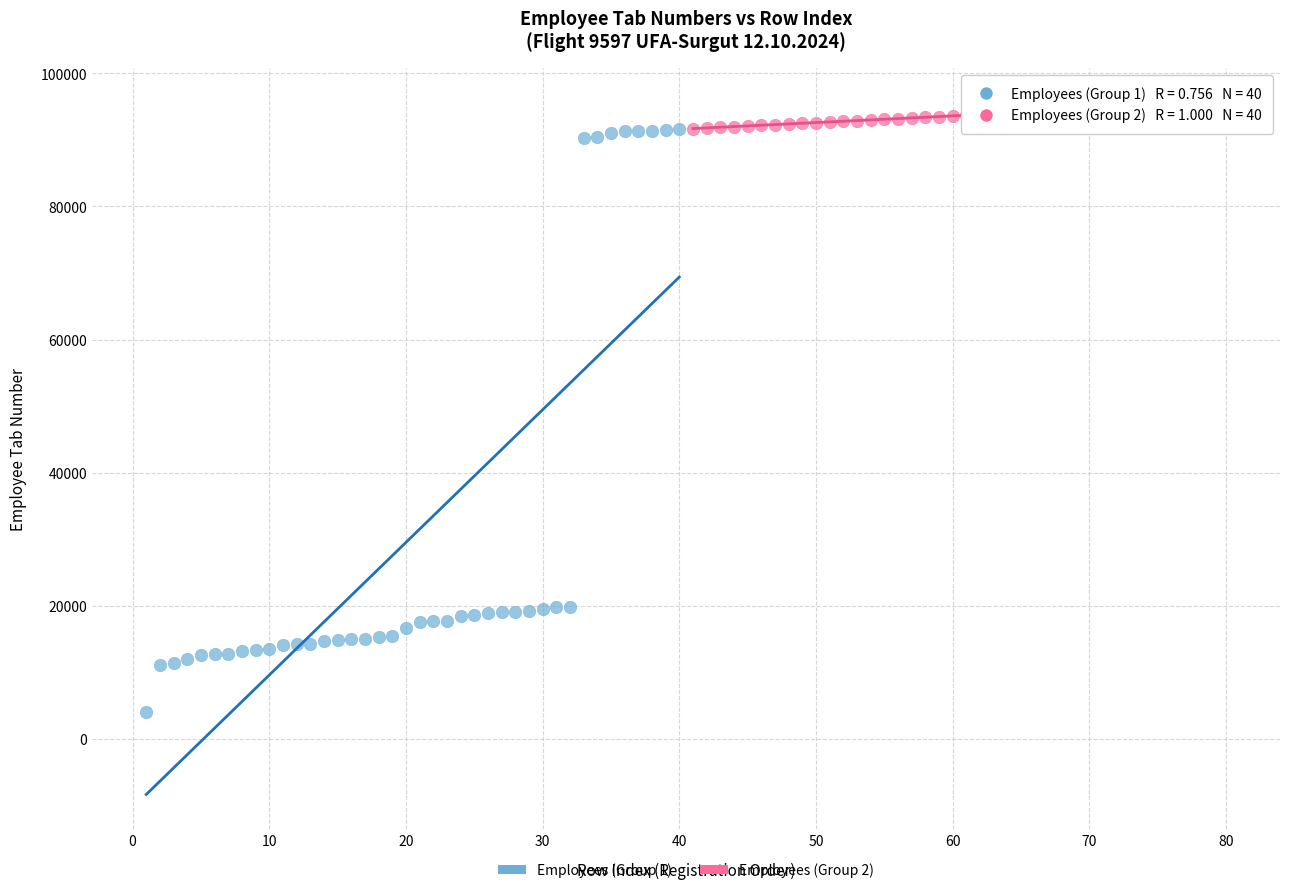

Which series reaches the maximum Y coordinate?

Employees (Group 2)